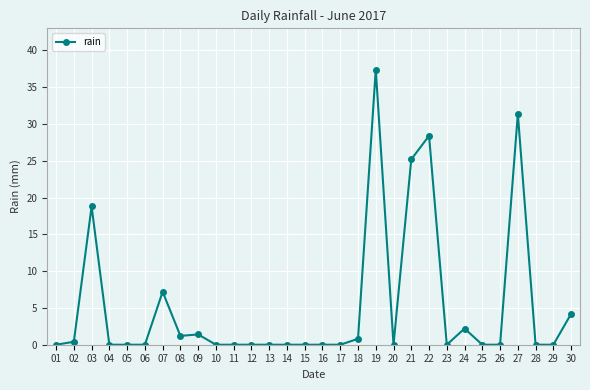

Which category has the highest value across all series?

19